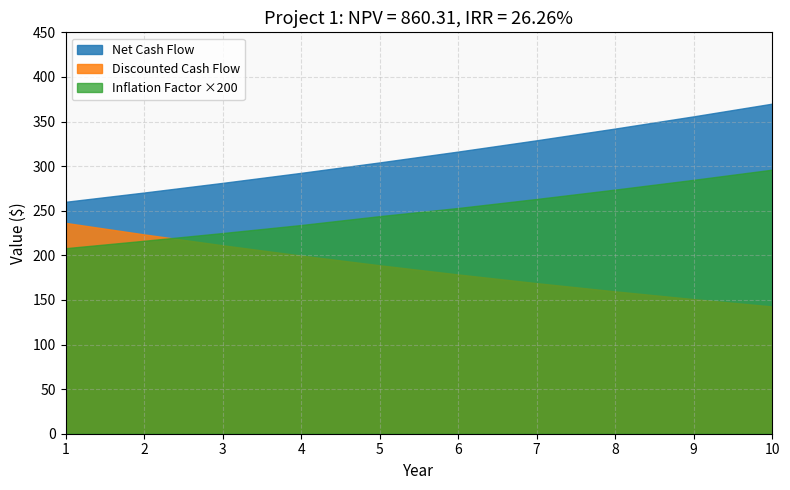

What is the value of the Inflation Factor point at the 7th from the left?

1.3